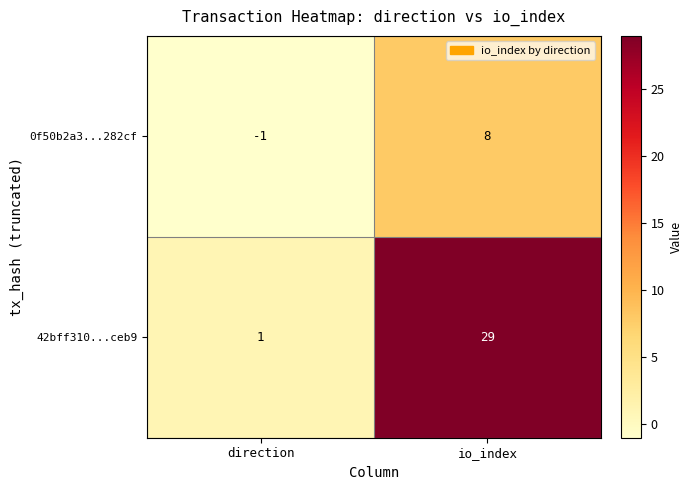

Rank the series by their average value, from lowest to highest.

0f50b2a3...282cf, 42bff310...ceb9